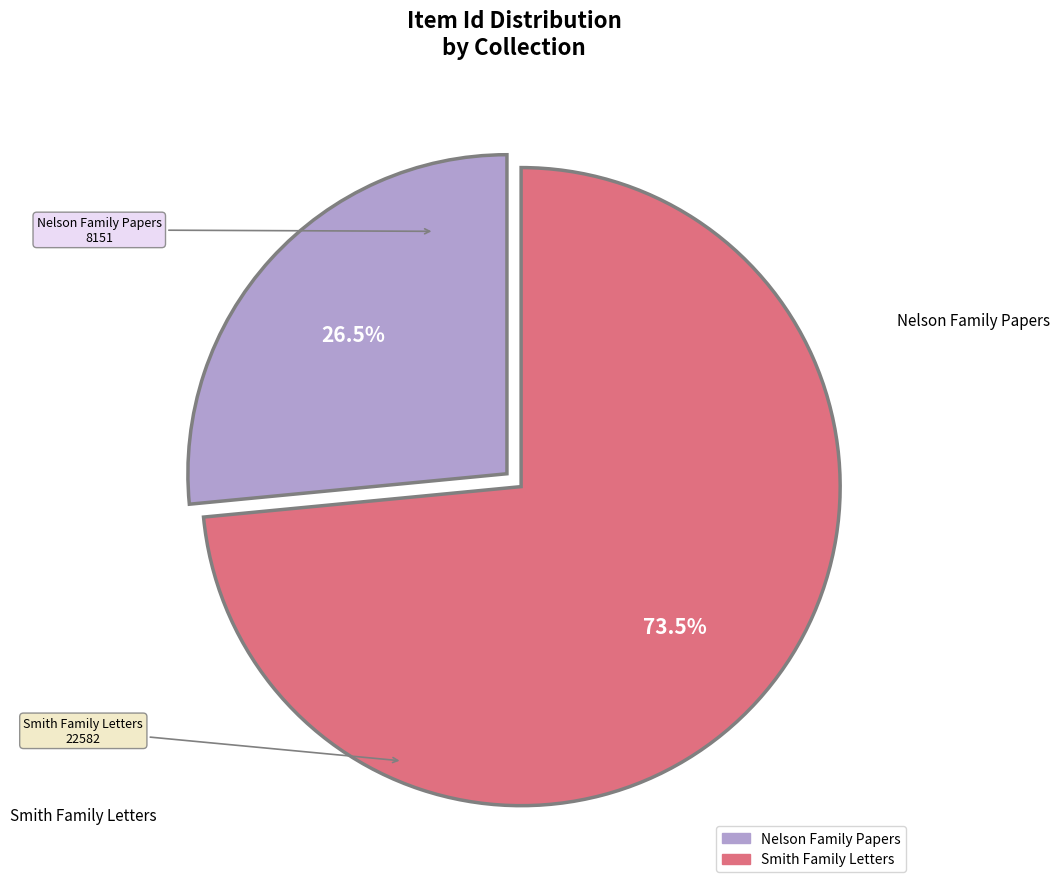

Rank the categories by value from highest to lowest.

Smith Family Letters, Nelson Family Papers